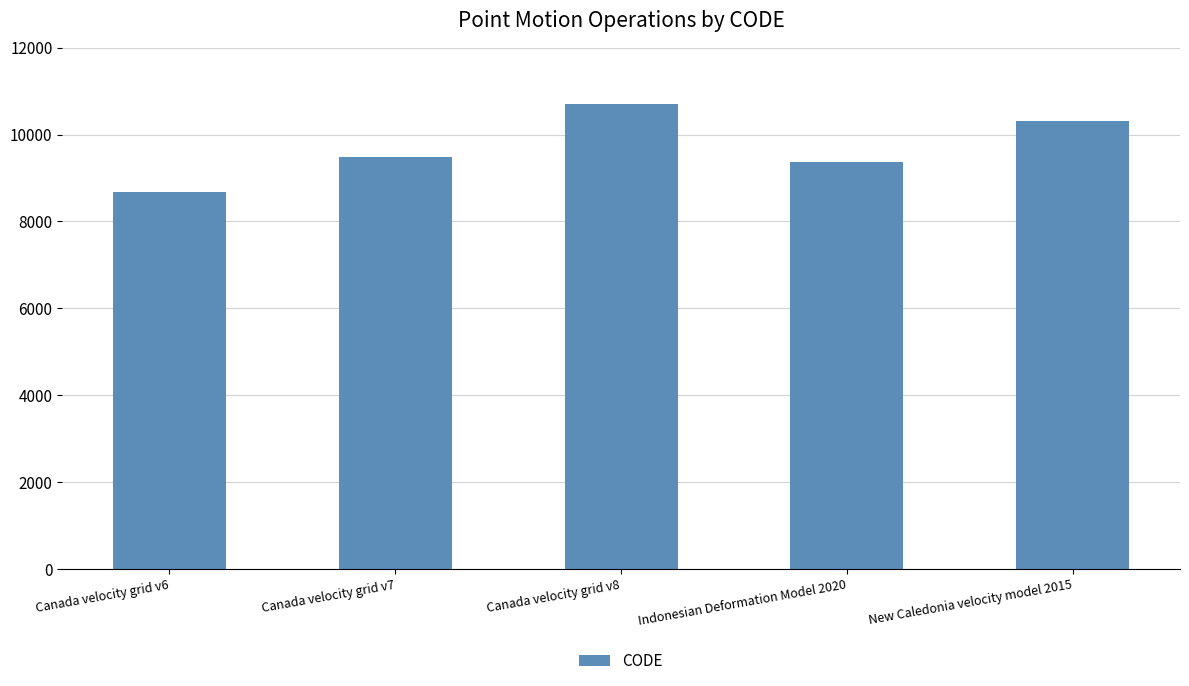

What position from the right is Canada velocity grid v7?

4